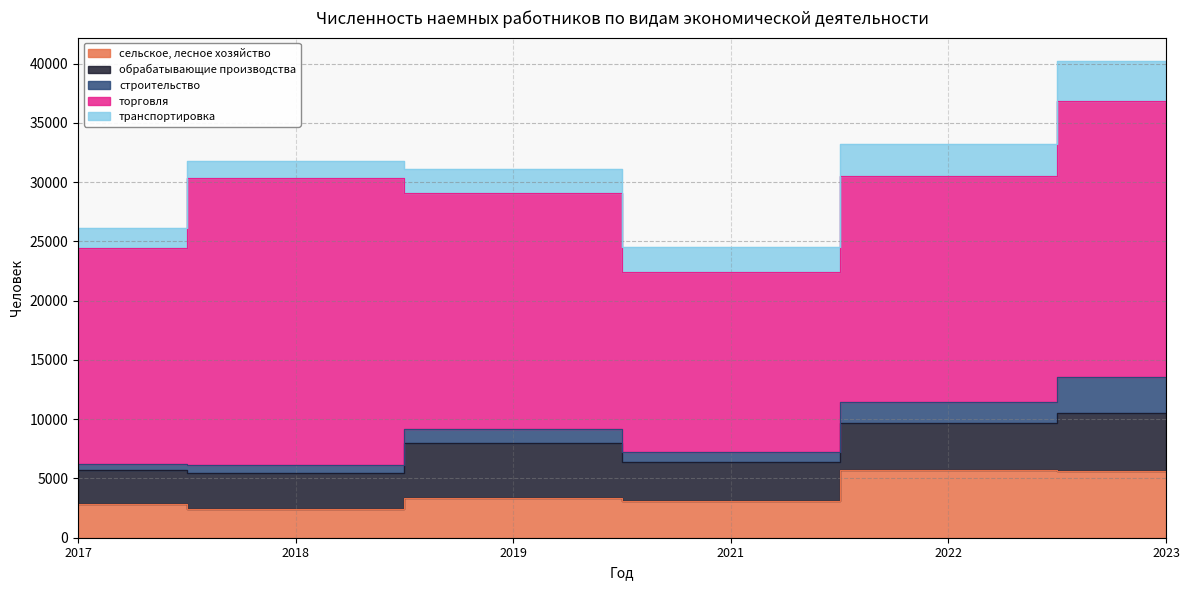

The value of сельское, лесное хозяйство at 2022 is 5713. True or false?

True